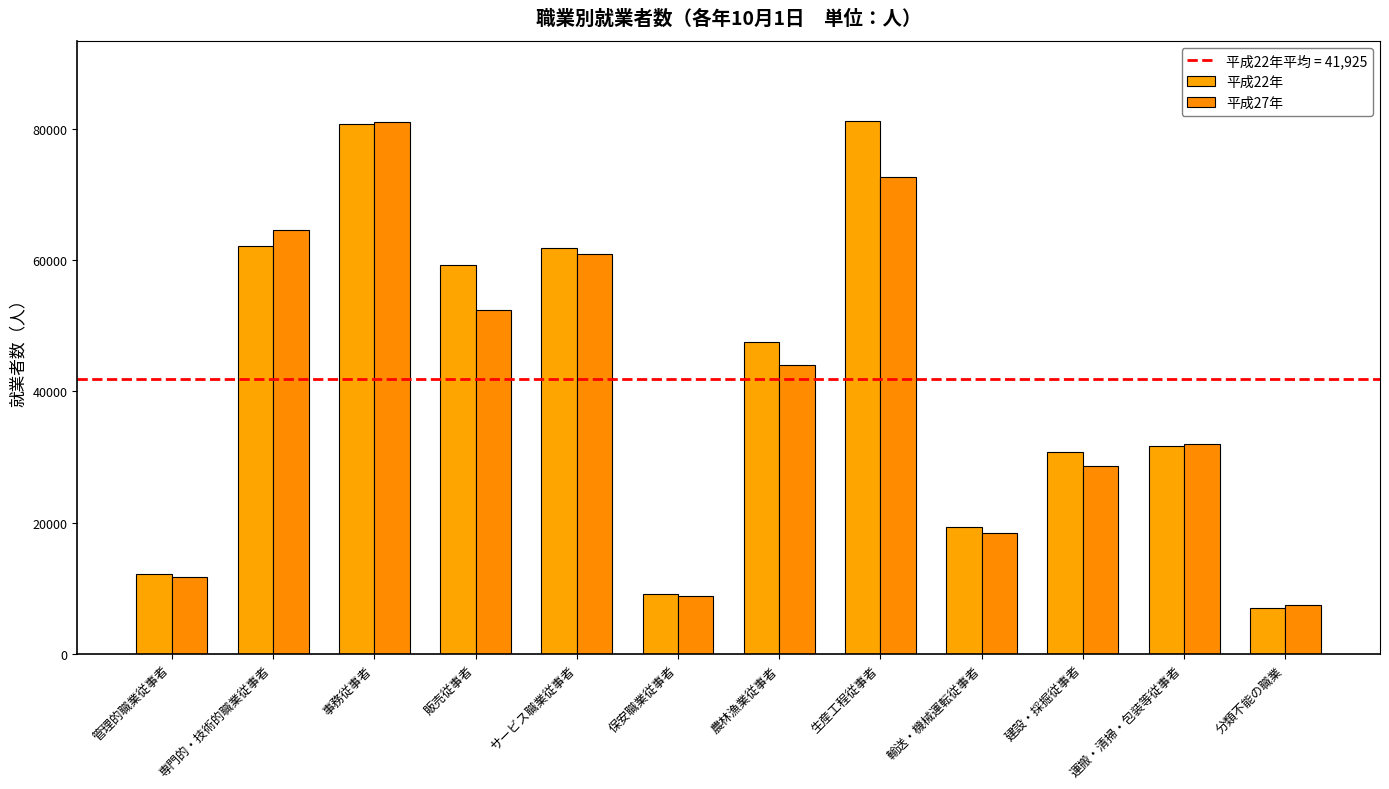

What is the difference between the 平成22年 values at 農林漁業従事者 and 事務従事者?

33201